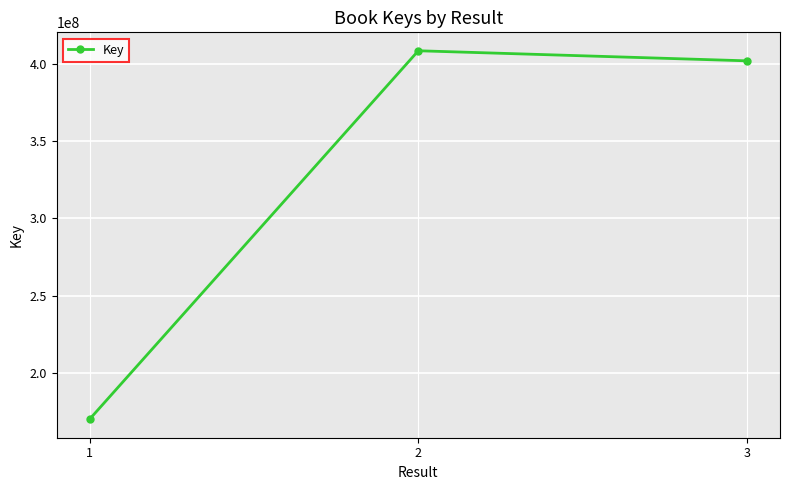

What is the difference between the maximum and second lowest values?

6513010